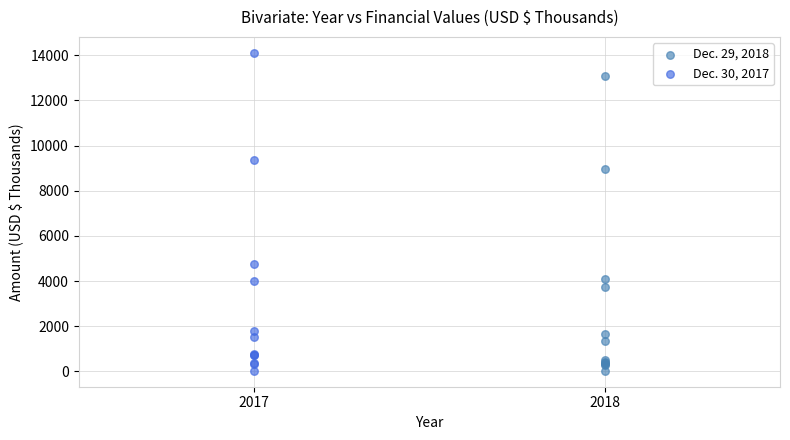

What are all the series names shown in the legend?

Dec. 29, 2018, Dec. 30, 2017